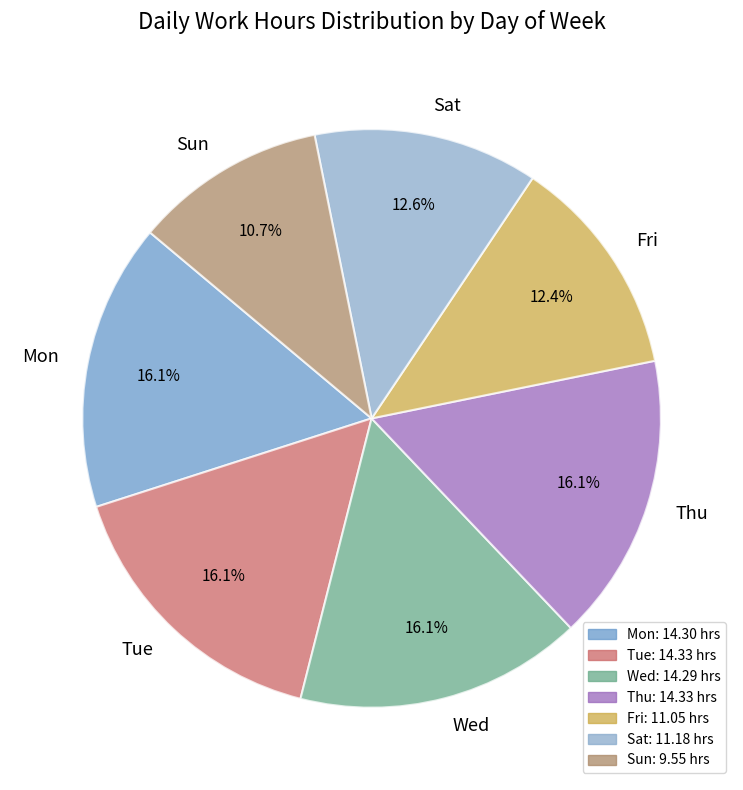

Is there any slice that represents more than half of the pie?

No